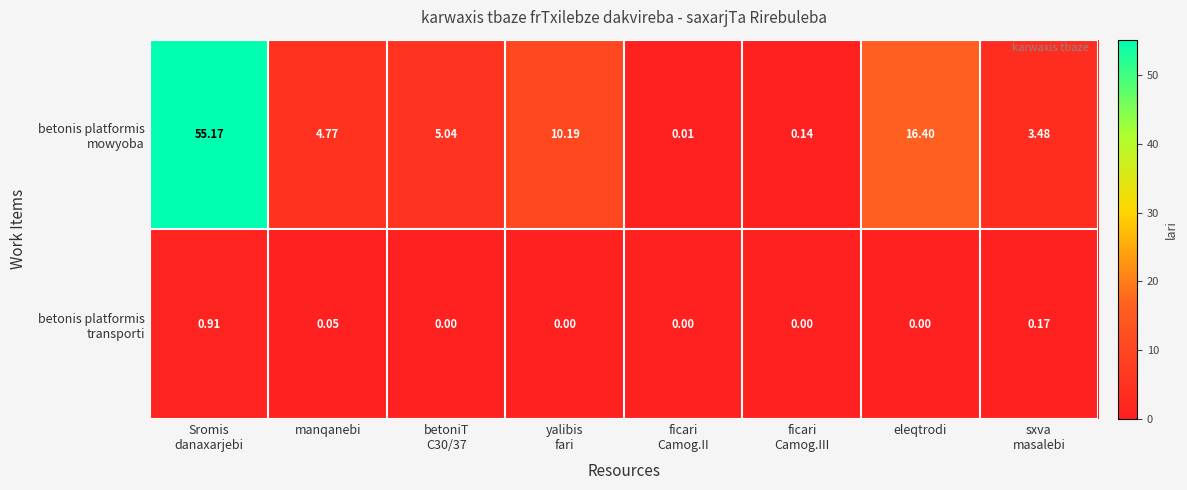

How many categories are shown in the chart?

8